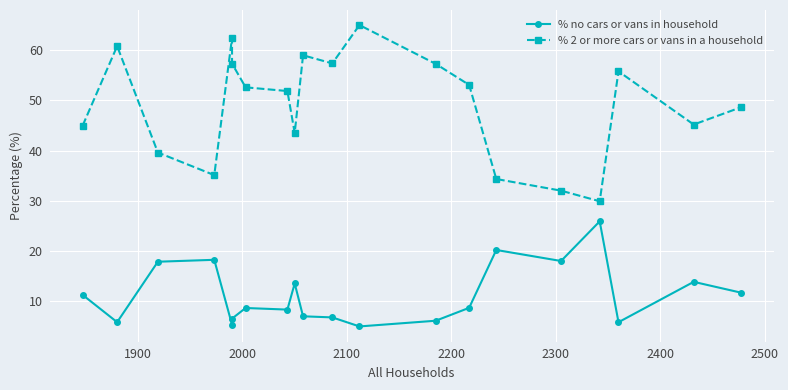

Is the value of % 2 or more cars or vans in a household at 11 greater than the value of % no cars or vans in household at 14?

Yes